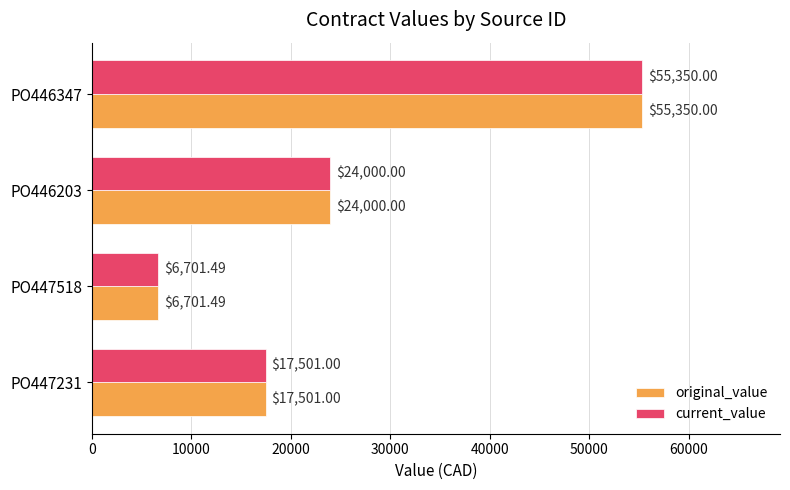

What is the sum of all original_value values?

103552.5